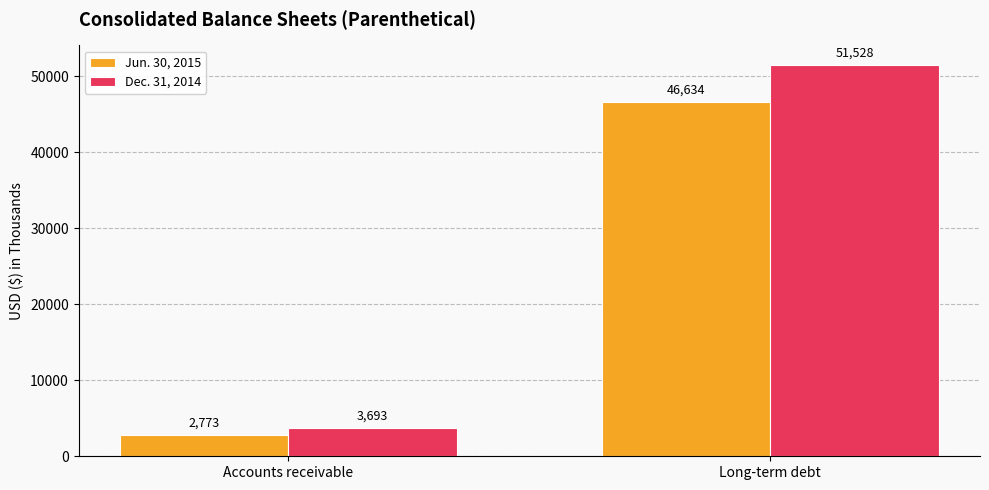

What is the total value across all series at Long-term debt?

98162